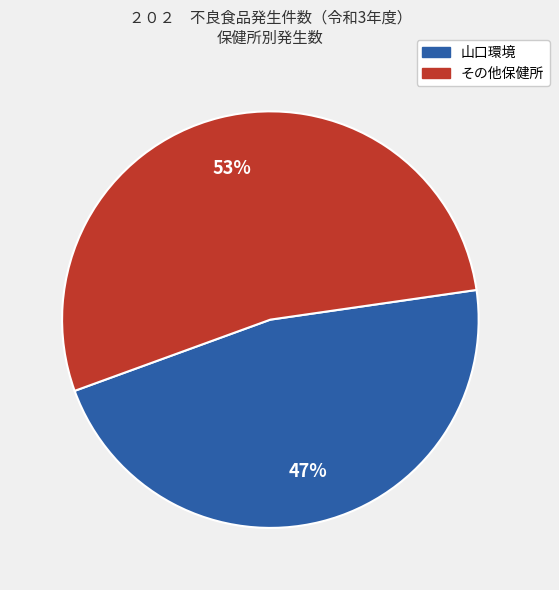

To the nearest percent, what is the average slice percentage?

50%